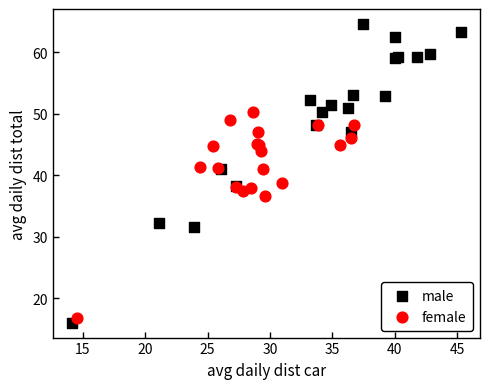

What are all the series names shown in the legend?

male, female